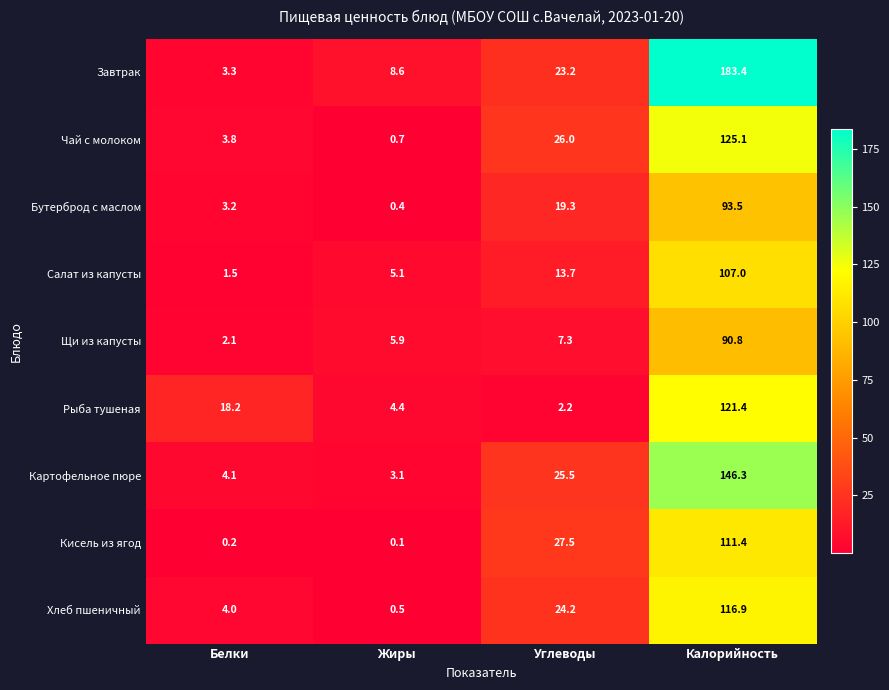

Rank the series at Калорийность from lowest to highest value.

Щи из капусты, Бутерброд с маслом, Салат из капусты, Кисель из ягод, Хлеб пшеничный, Рыба тушеная, Чай с молоком, Картофельное пюре, Завтрак